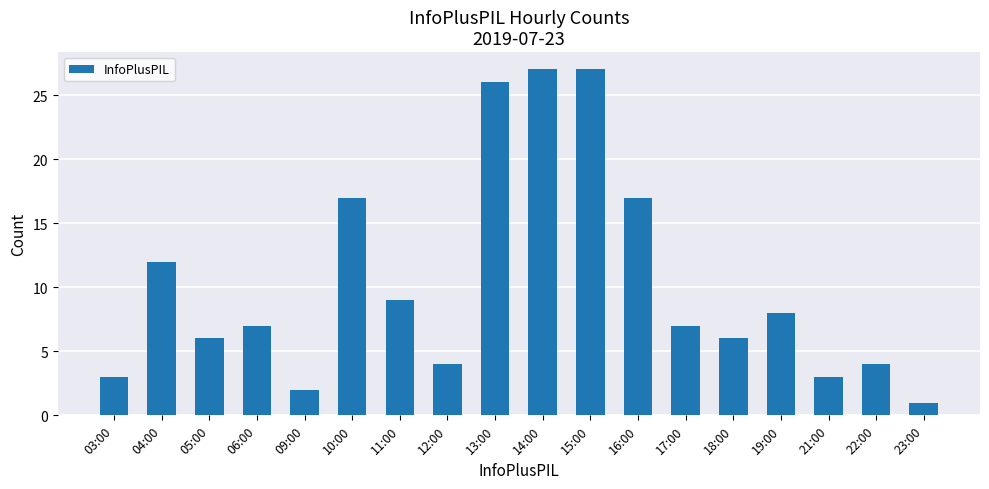

What position from the left is 04:00?

2